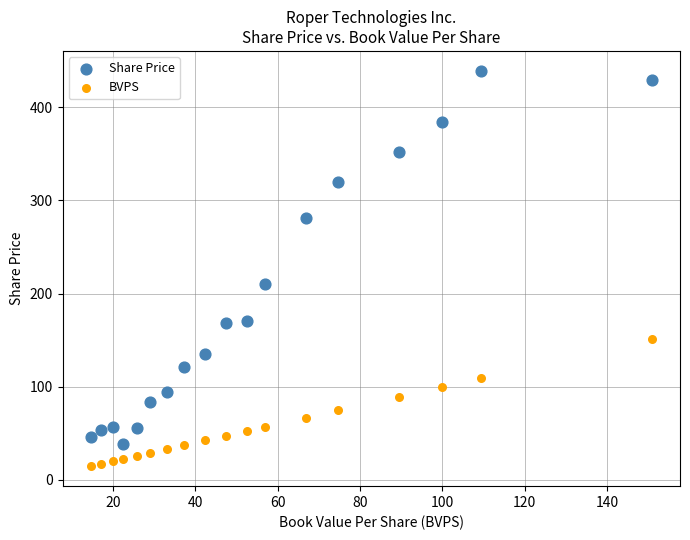

Which series has the largest Y range (max minus min)?

Share Price